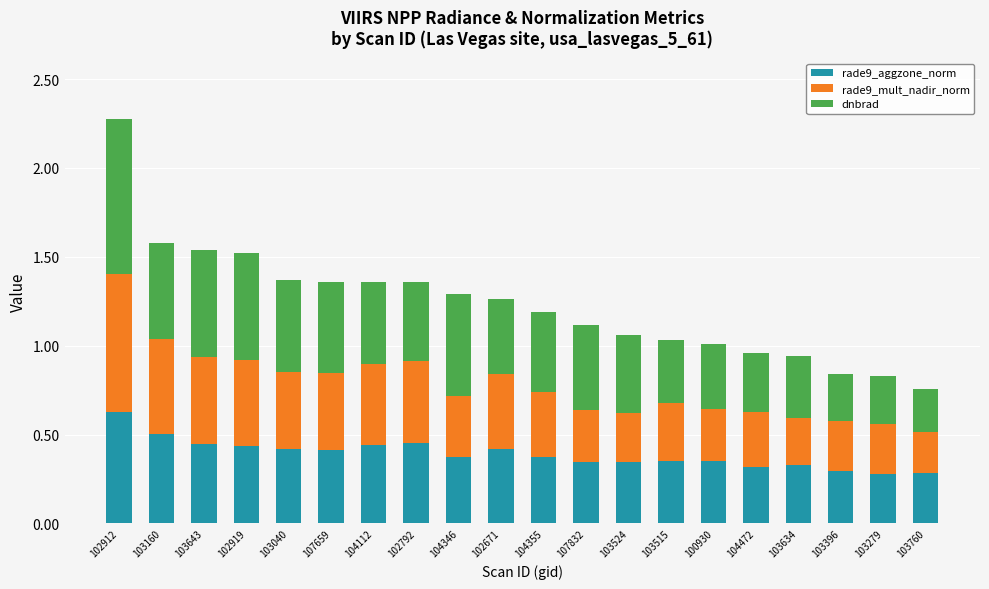

The value of rade9_aggzone_norm at 104472 is 0.3. True or false?

True